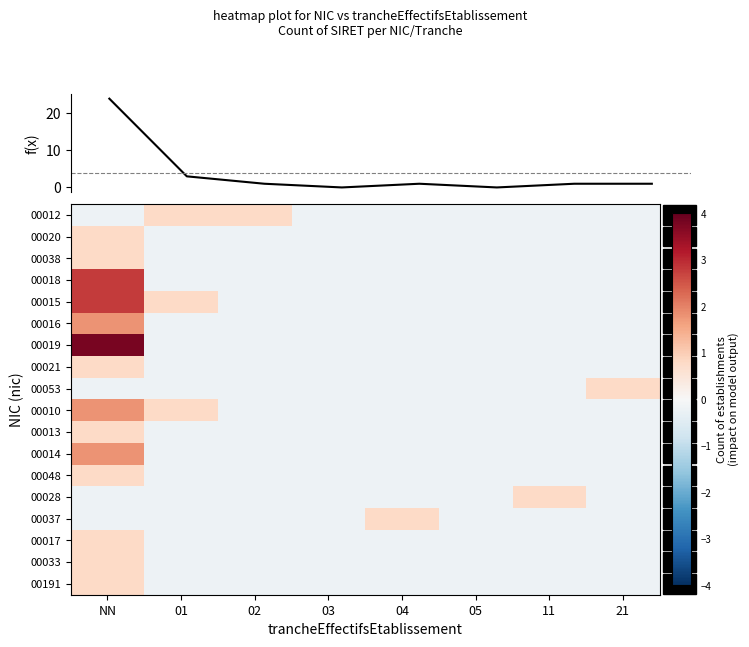

What is the maximum value for 00019?

3.8